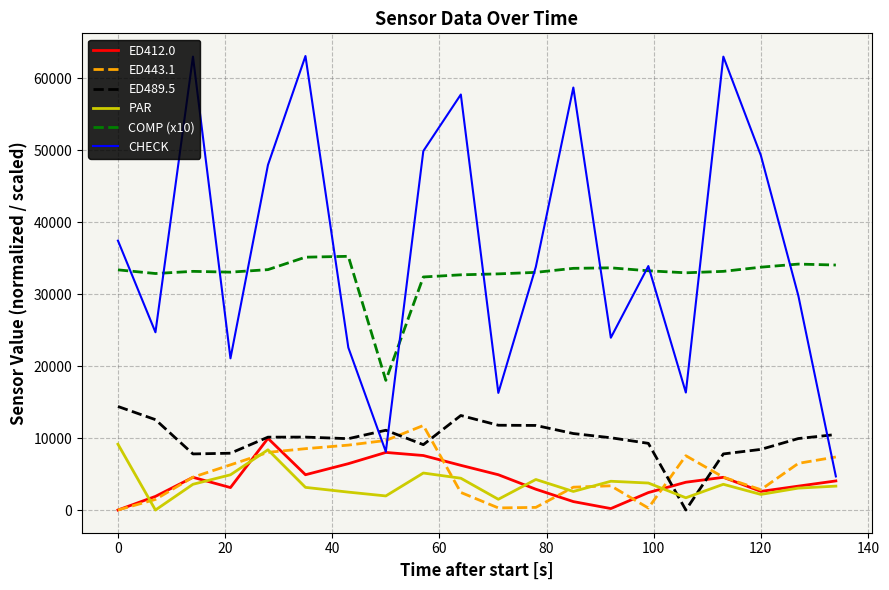

After their last crossing, which series has the higher values: ED443.1 or ED489.5?

ED489.5